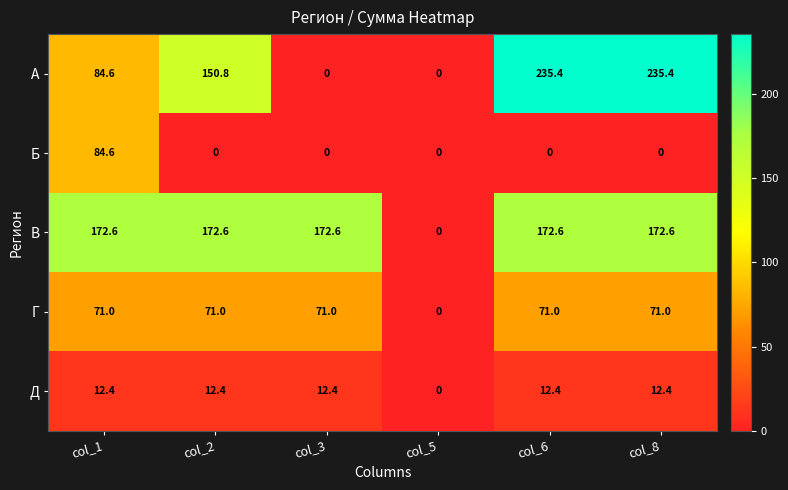

List the series in order of their peak value, highest first.

А, В, Б, Г, Д